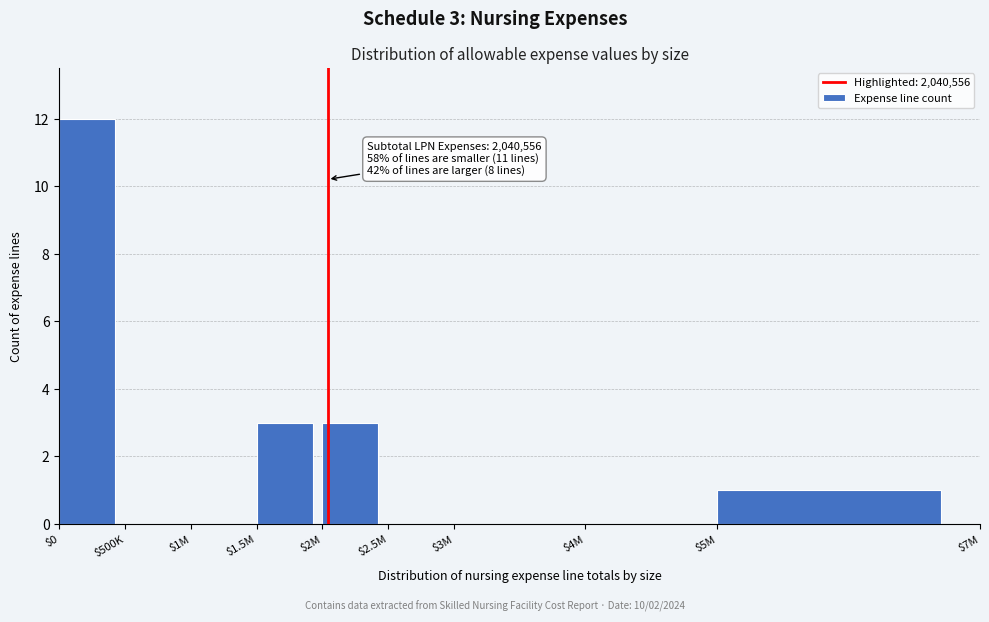

What is the sum of all values?

19